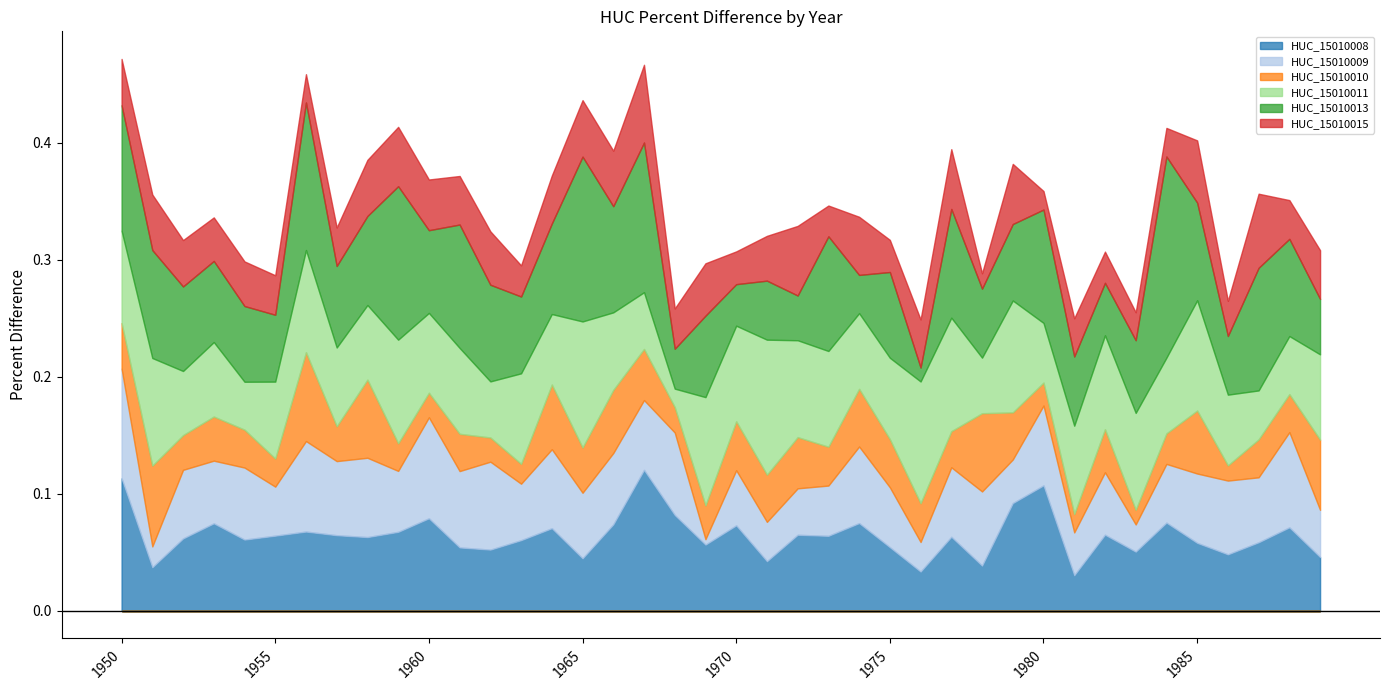

Where is HUC_15010011 nearest to the value 0?

1968